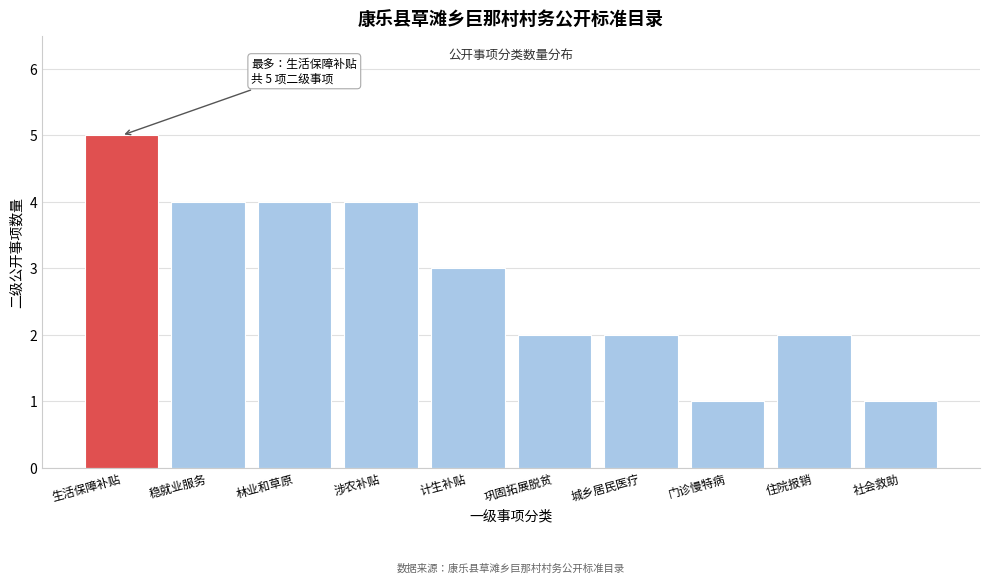

Reading right to left, transcribe all the data shown in this chart.

社会救助=1	住院报销=2	门诊慢特病=1	城乡居民医疗=2	巩固拓展脱贫=2	计生补贴=3	涉农补贴=4	林业和草原=4	稳就业服务=4	生活保障补贴=5